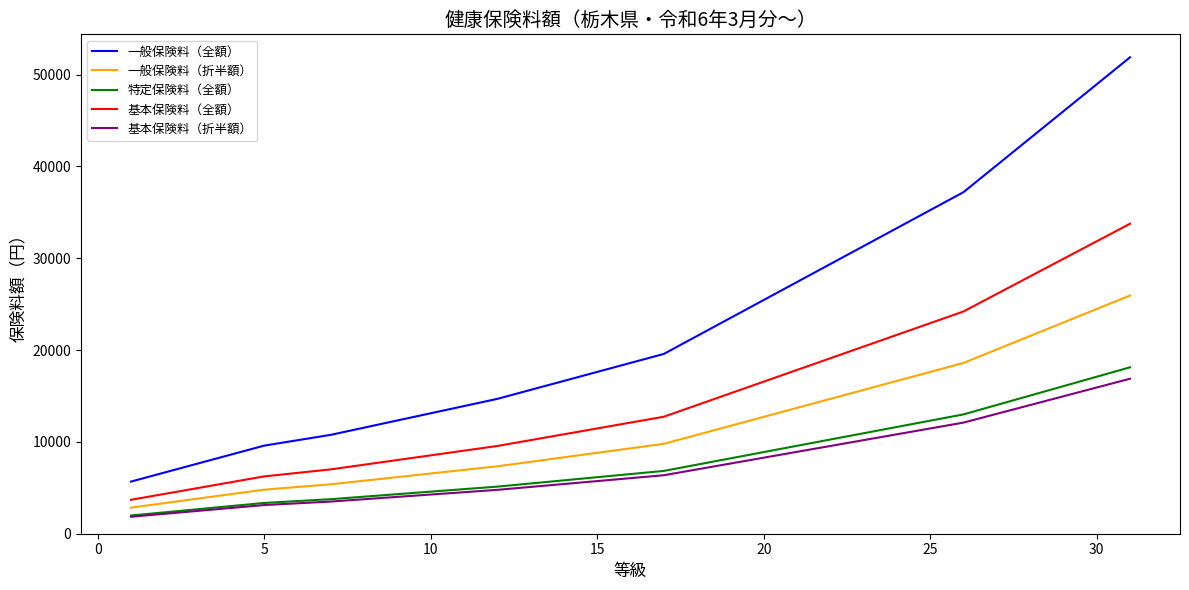

True or false: 基本保険料（折半額） and 基本保険料（全額） cross at least once.

False